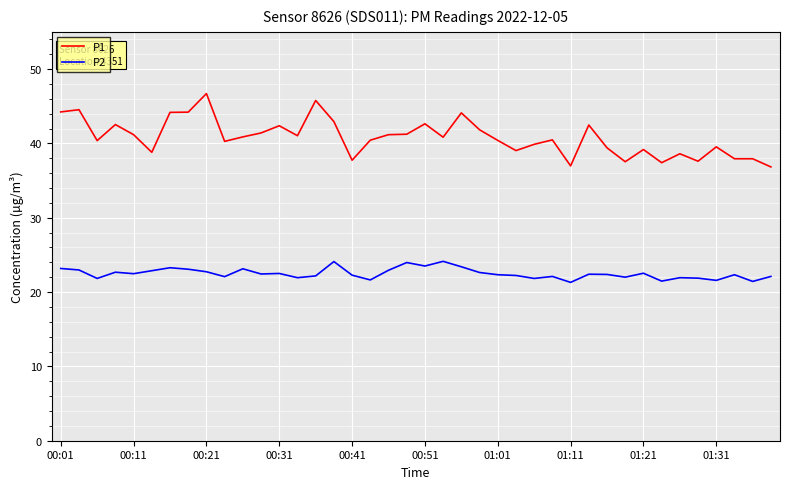

Which series has the largest total across all categories?

P1